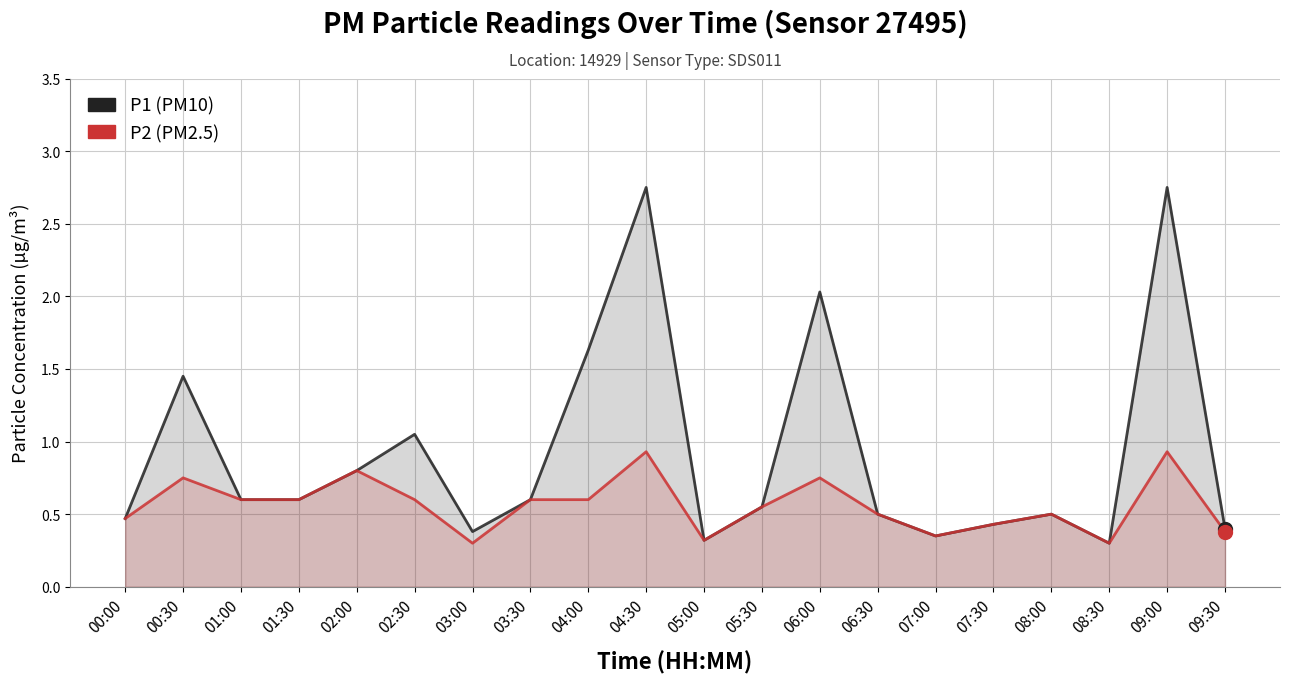

Which series has the widest spread of Y values?

P1